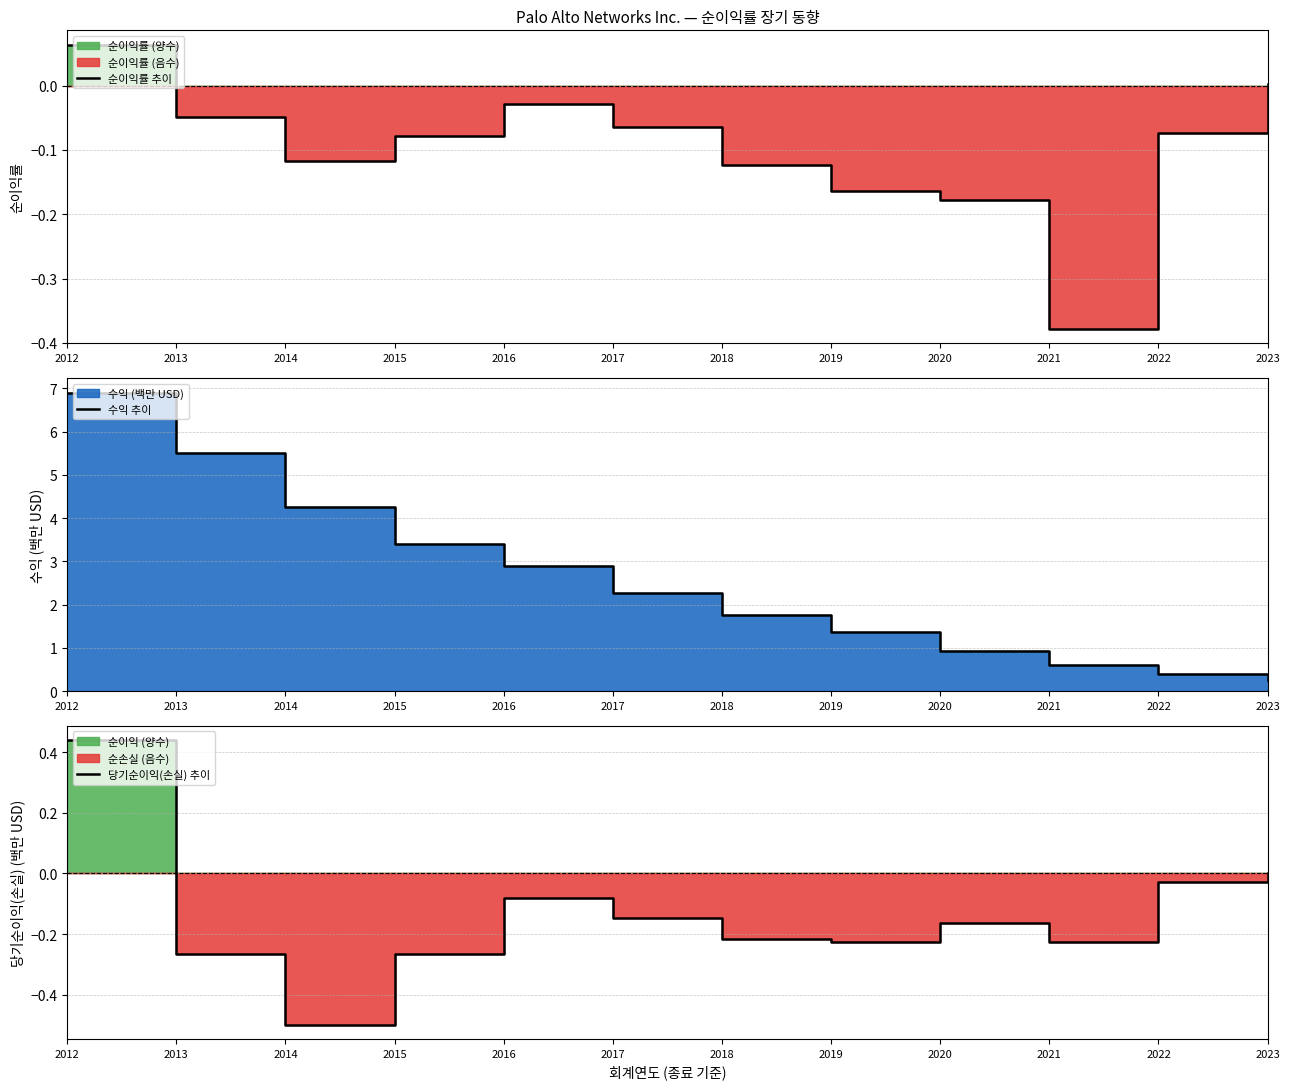

The value of 순이익률 추이 at 2022 is -0.1. True or false?

True